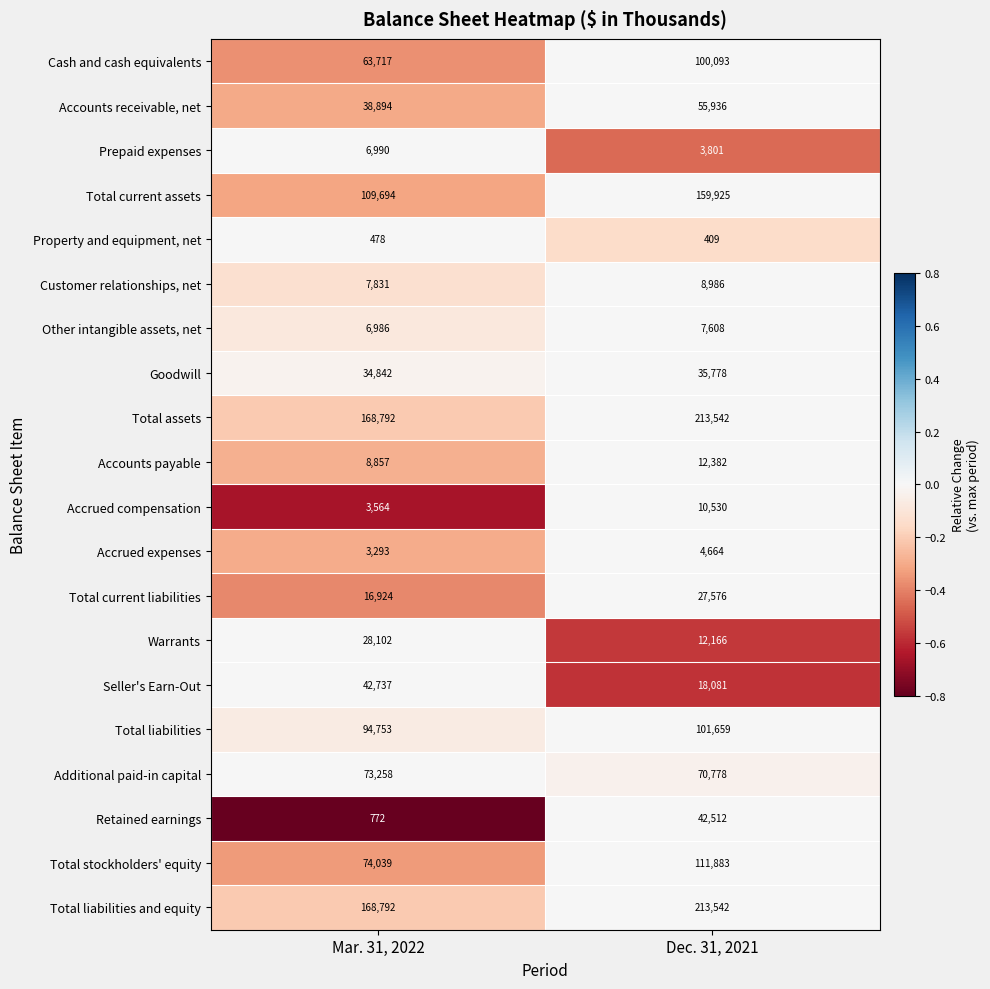

At which category is the sum across all series the highest?

Dec. 31, 2021